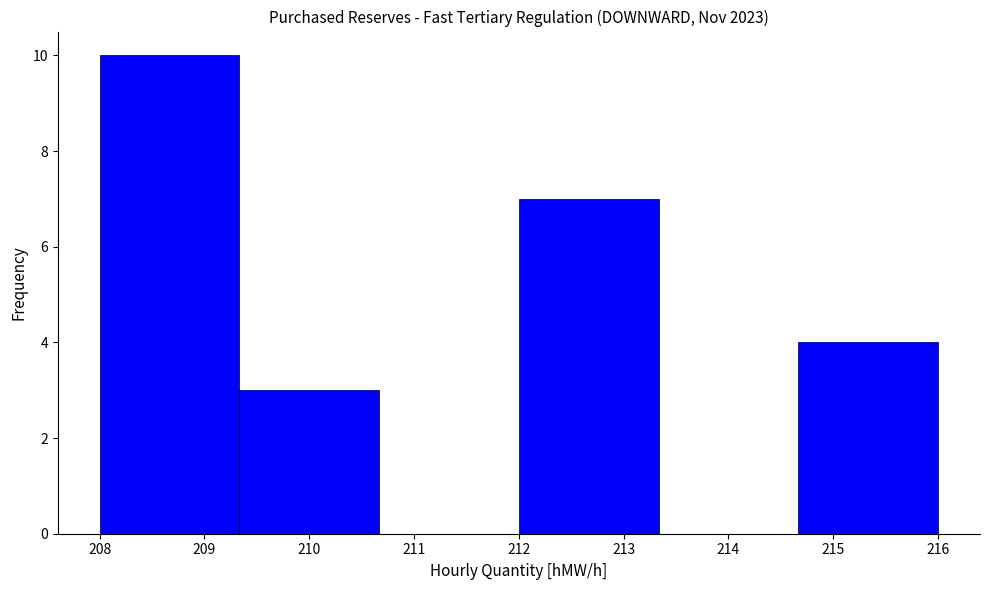

Reading left to right, transcribe this chart: for each bar, give the range it covers on the x-axis and its height. Neither the bar edges nor the heights are printed on the chart, so give them approximately, as read against the axes.

208.0 to 209.3: 10
209.3 to 210.7: 3
210.7 to 212.0: 0
212.0 to 213.3: 7
213.3 to 214.7: 0
214.7 to 216.0: 4